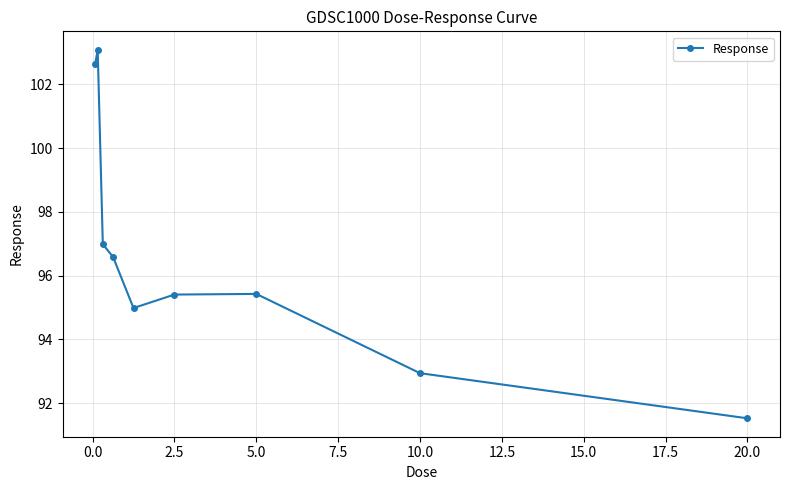

What is the value of the 3rd point from the left?

97.0